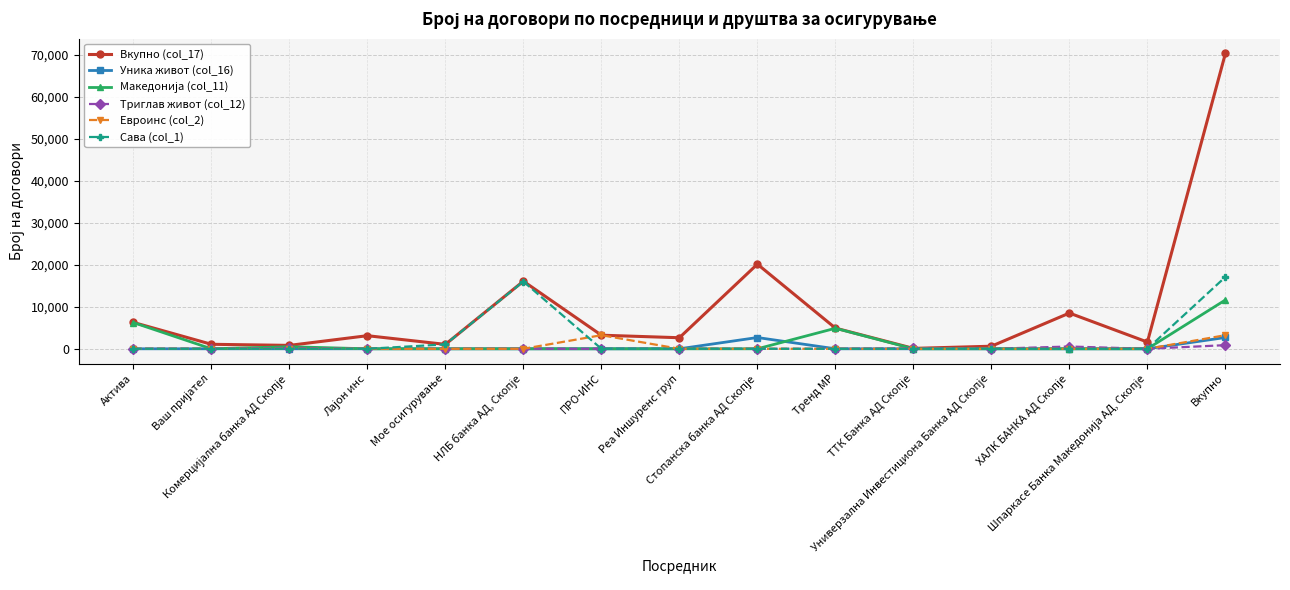

True or false: Евроинс (col_2) has more than 0 points higher than both neighbors.

True